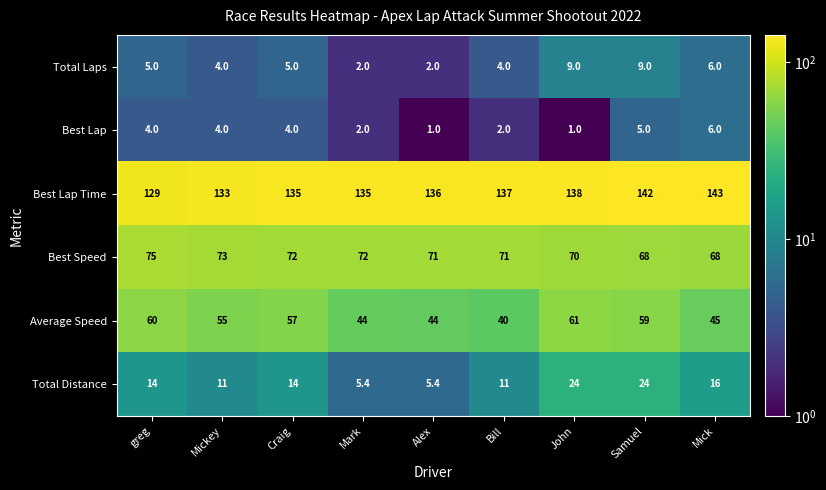

What value does the Average Speed series have at Mick?

45.0